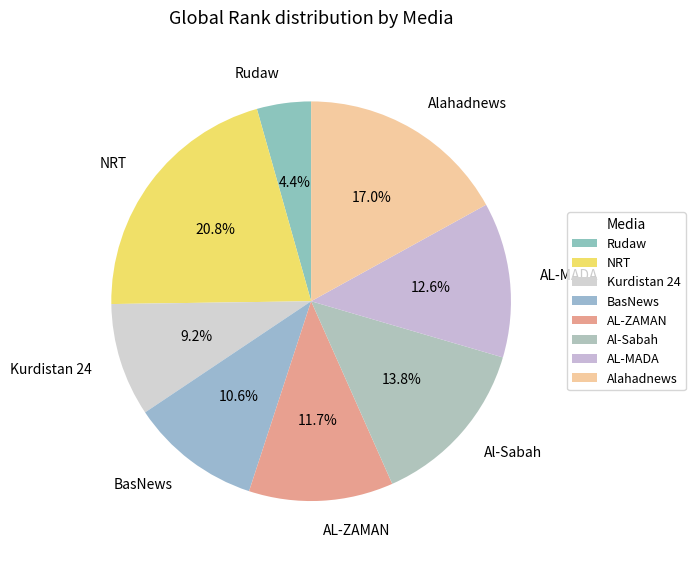

Between NRT and Rudaw, which is larger?

NRT